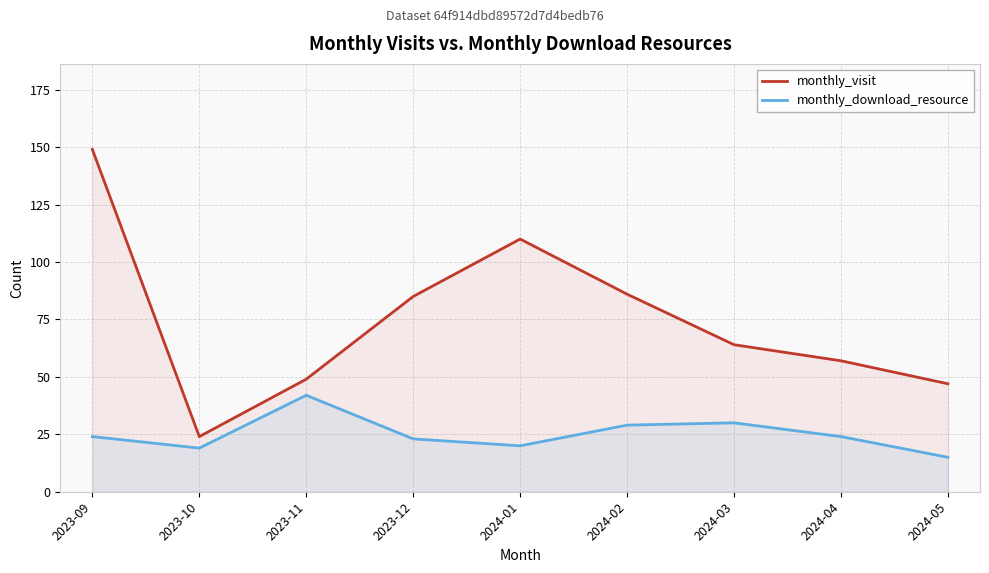

What is the difference between the monthly_visit values at 2024-04 and 2023-10?

33